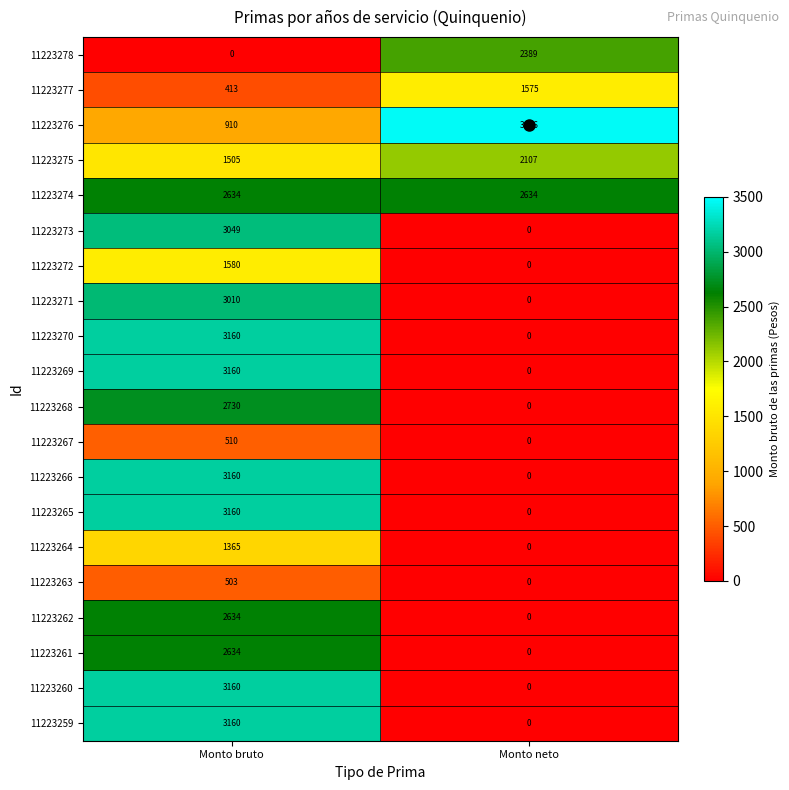

The 11223273 series shows 1245 at Monto neto. True or false?

False